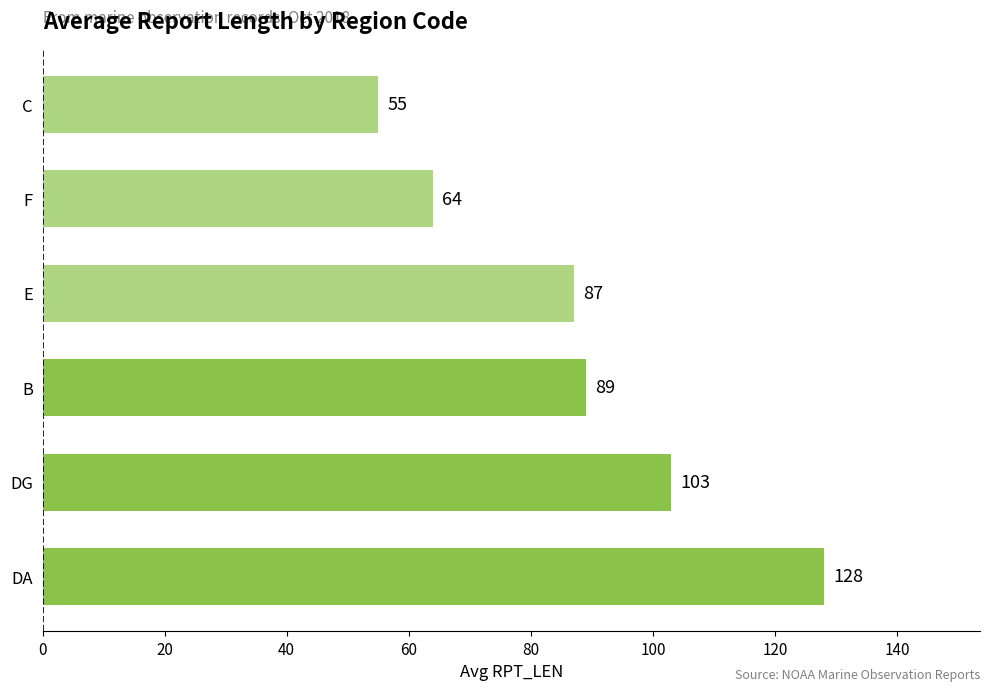

Which has a higher value, F or C?

F